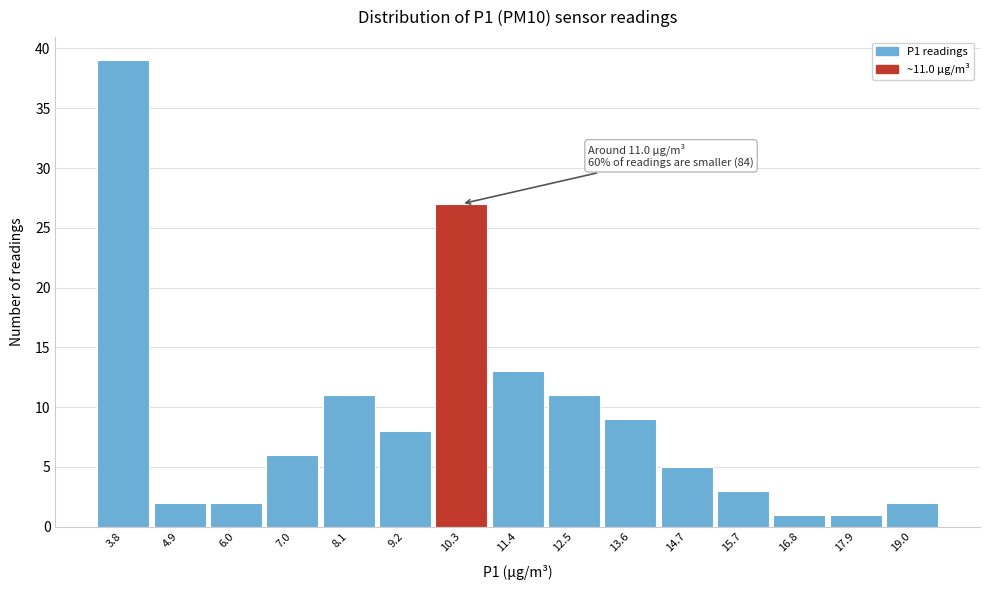

Reading left to right, transcribe all the data shown in this chart.

3.8=39	4.9=2	6.0=2	7.0=6	8.1=11	9.2=8	10.3=27	11.4=13	12.5=11	13.6=9	14.7=5	15.7=3	16.8=1	17.9=1	19.0=2